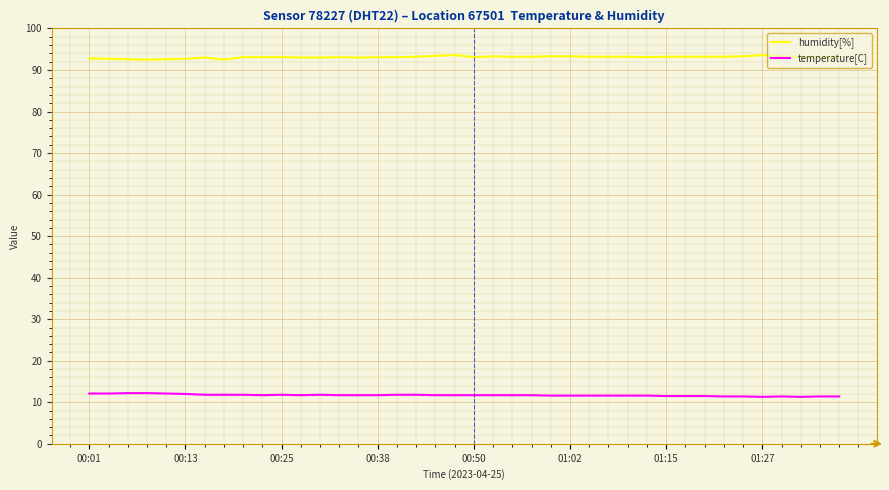

Which series has the largest total across all categories?

humidity[%]